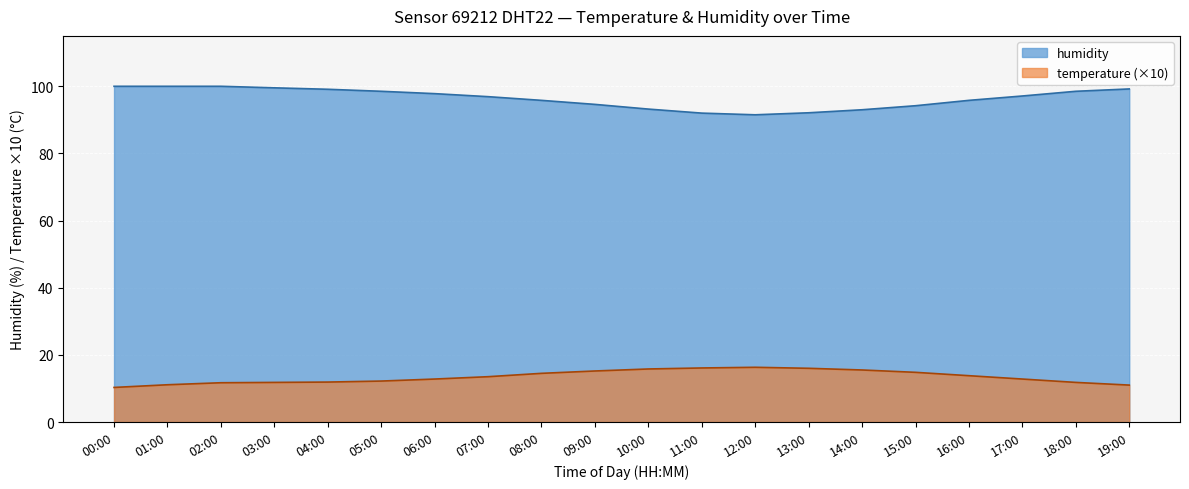

Which series changed the most between 07:00 and 17:00?

temperature